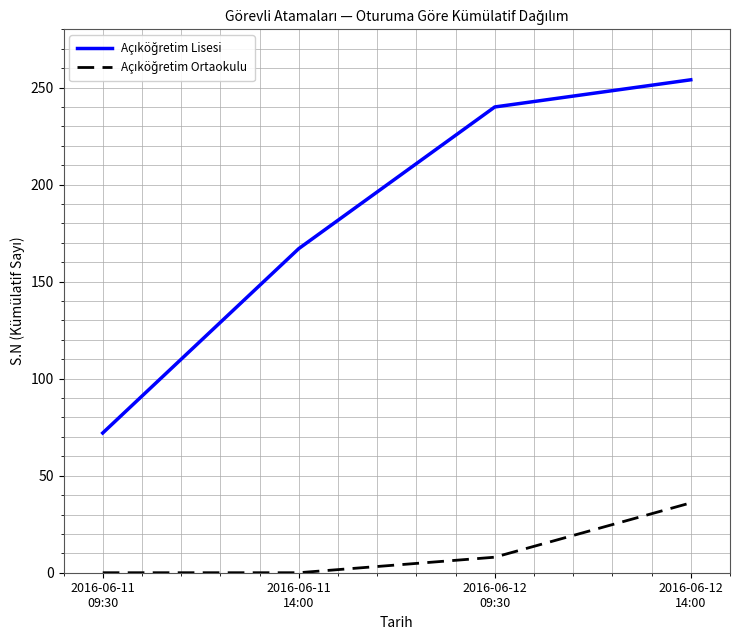

What is the total value across all series at 2016-06-11
09:30?

72